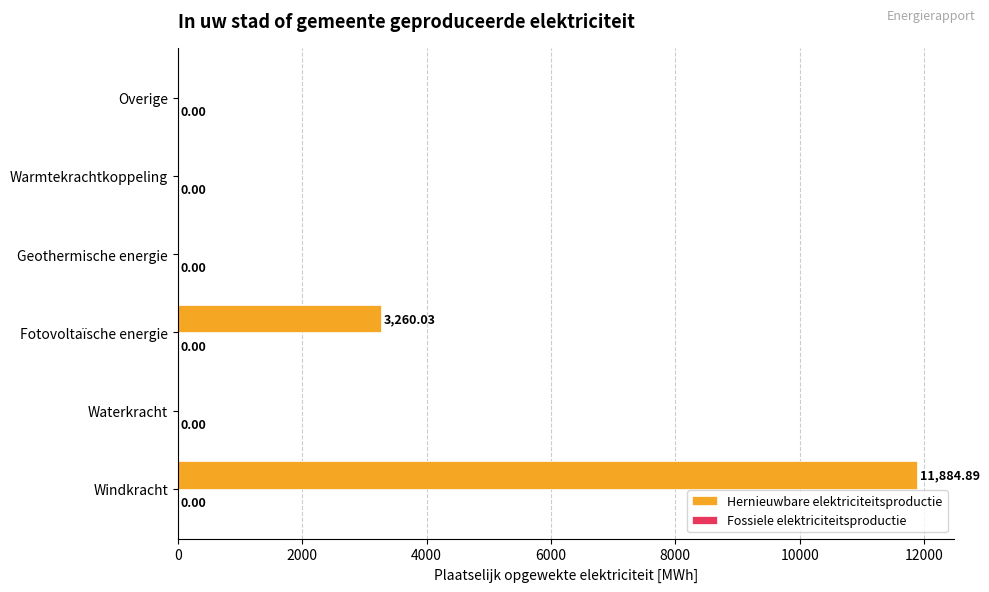

Which has a higher value, Overige or Fotovoltaïsche energie?

Fotovoltaïsche energie